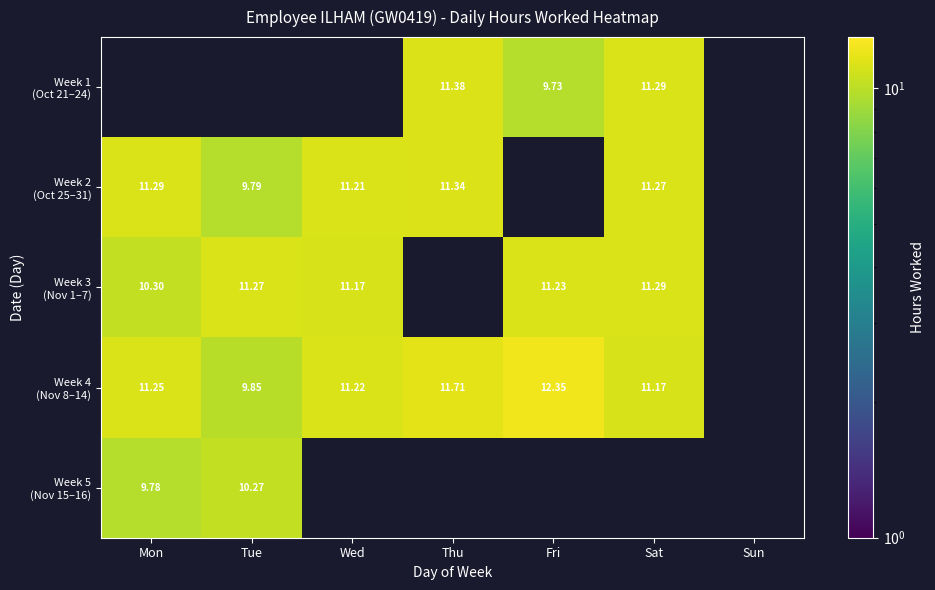

Which category has the lowest value in the Week 5 (Nov 15–16) series?

Mon